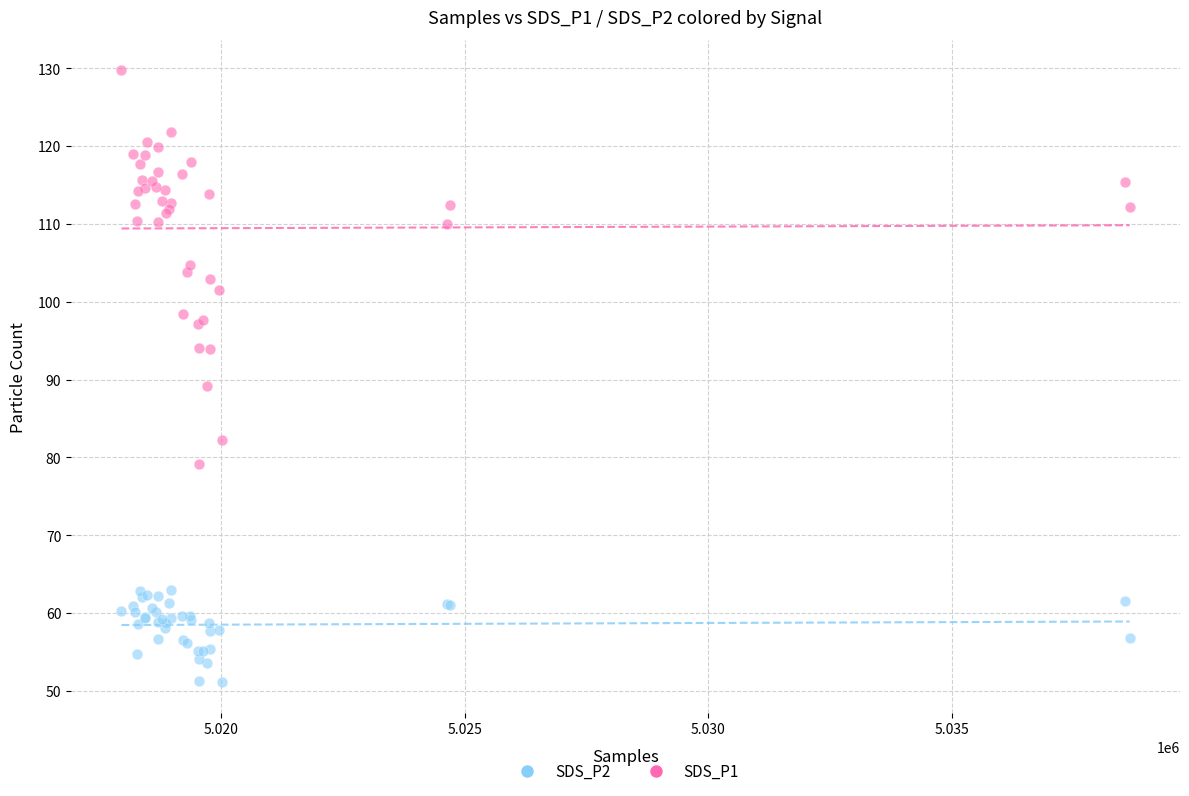

Which series has the widest spread of Y values?

SDS_P1